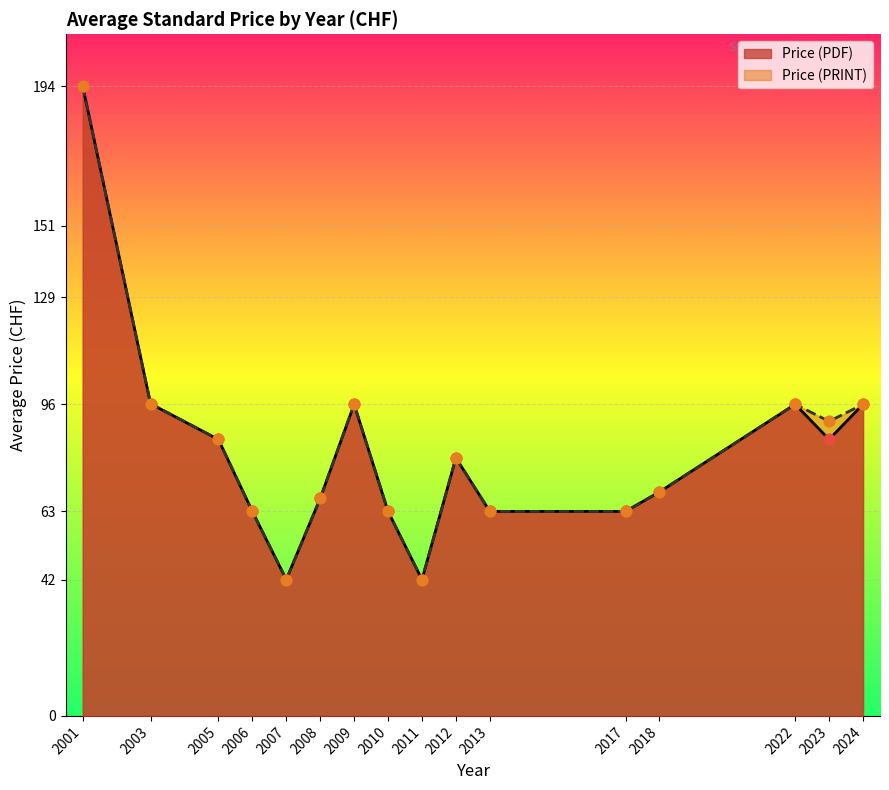

Which series reaches the maximum Y coordinate?

Price (PDF)